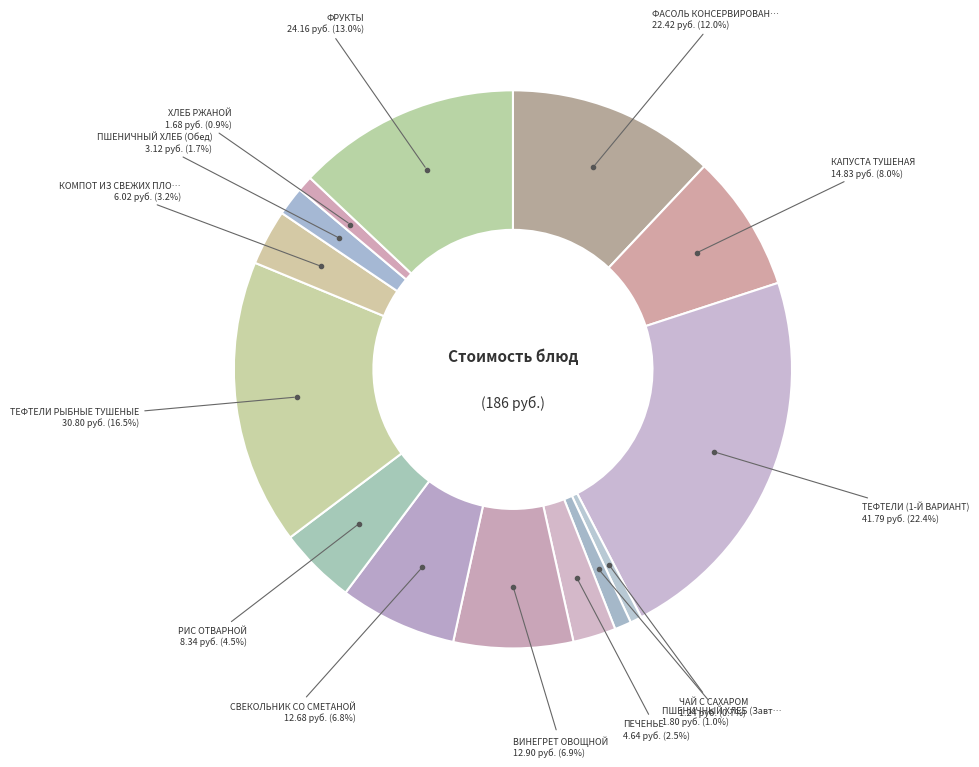

What is the smallest slice in the pie chart?

ЧАЙ С САХАРОМ